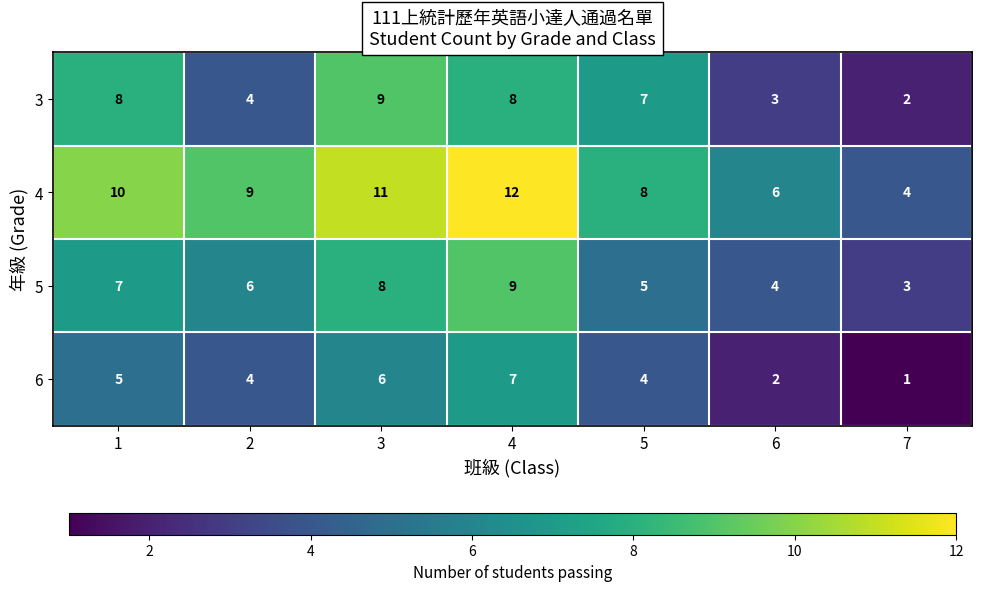

How many data points does each series have?

7